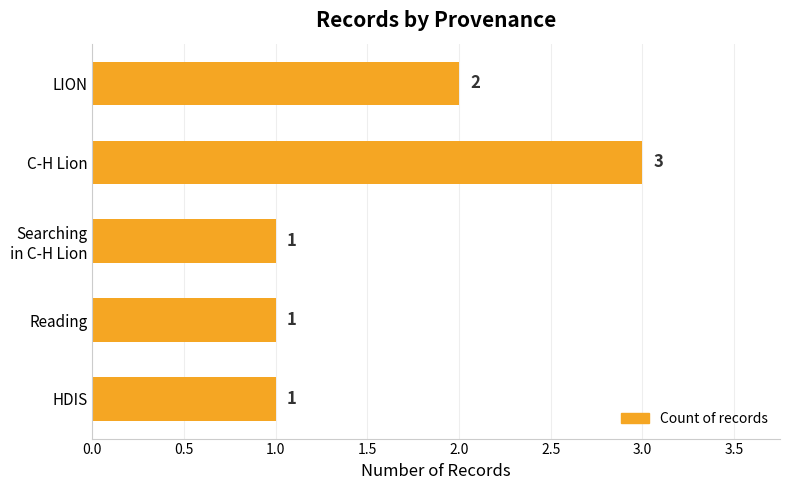

Which category has the highest value across all series?

C-H Lion